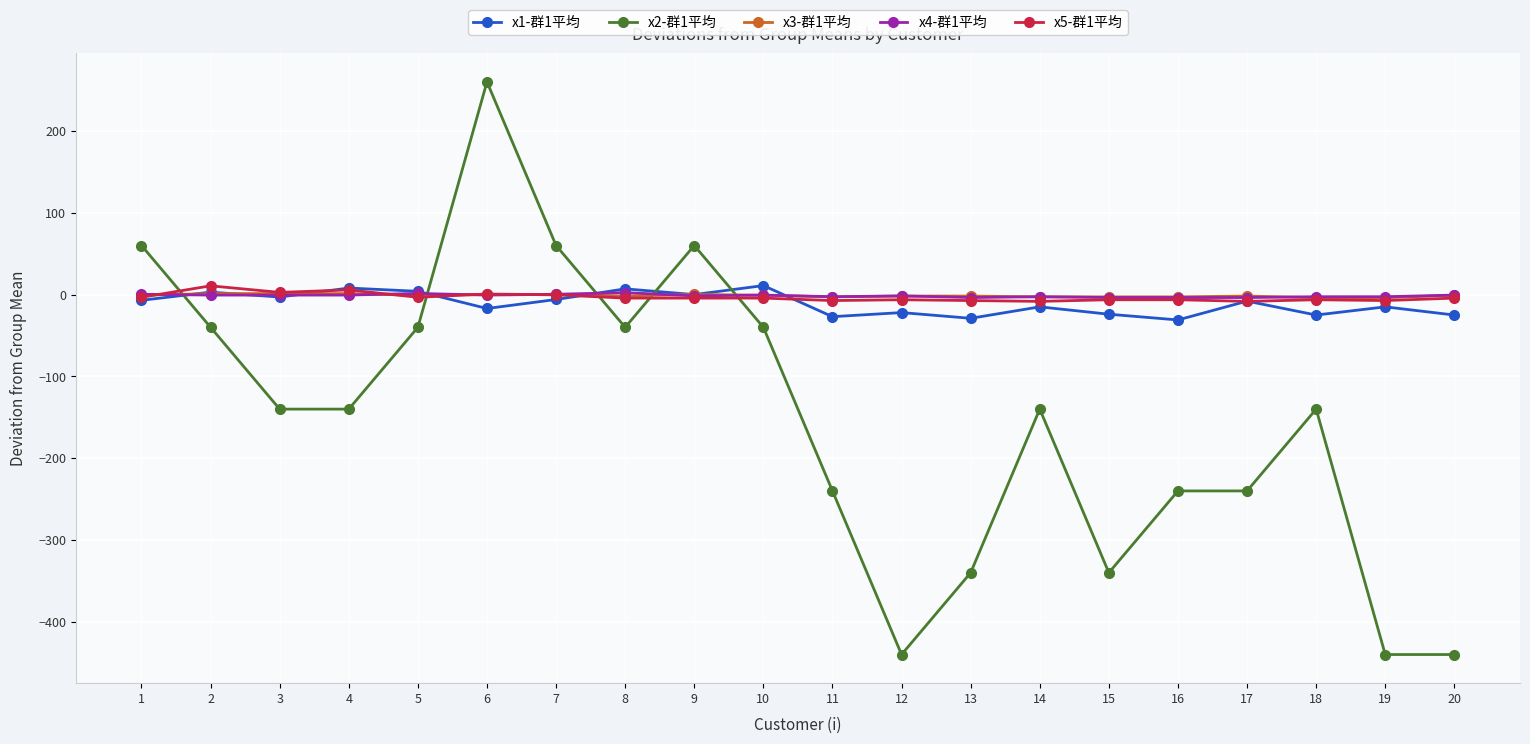

The value of x2-群1平均 at 8 is -40.0. True or false?

True